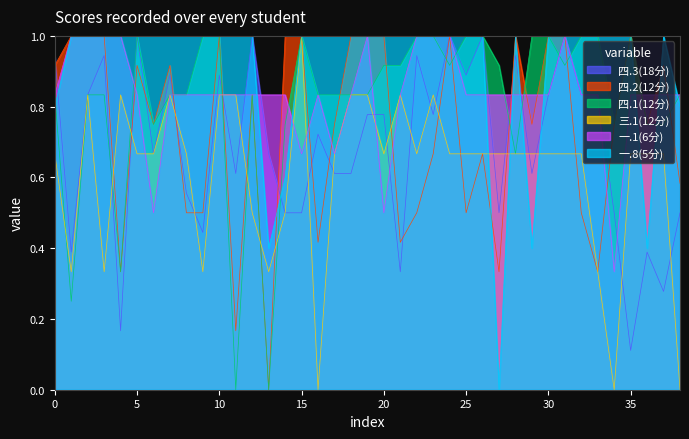

Which series has the largest range (max minus min)?

四.2(12分)